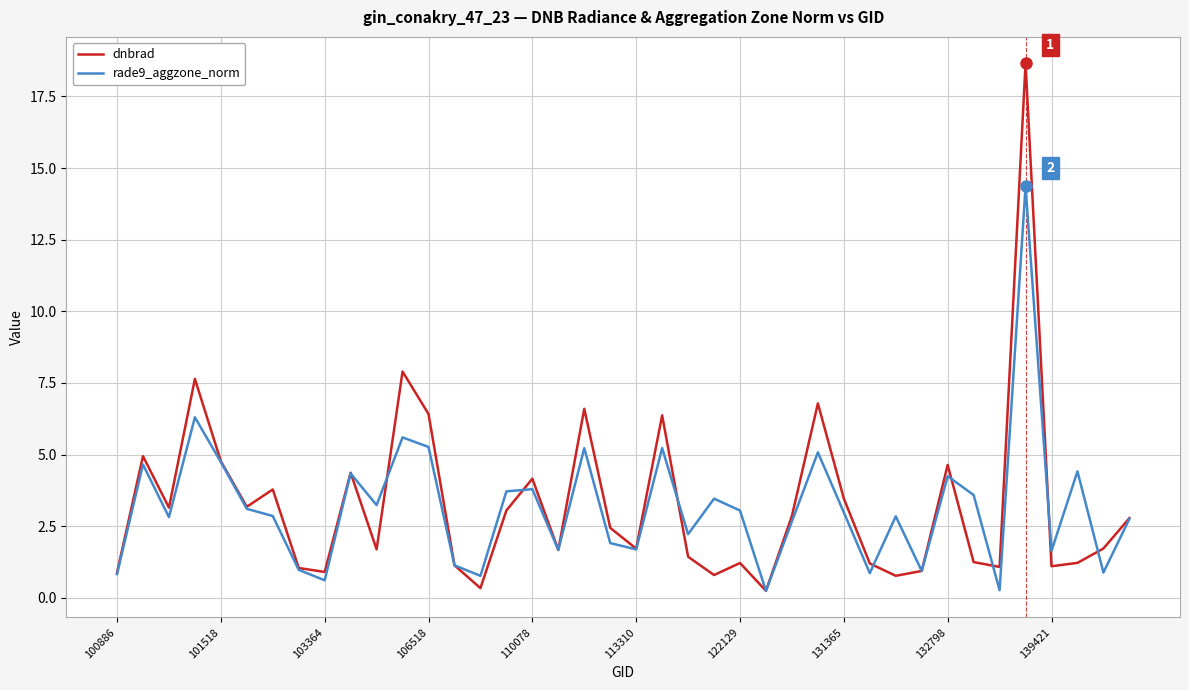

List the series in order of their peak value, lowest first.

rade9_aggzone_norm, dnbrad